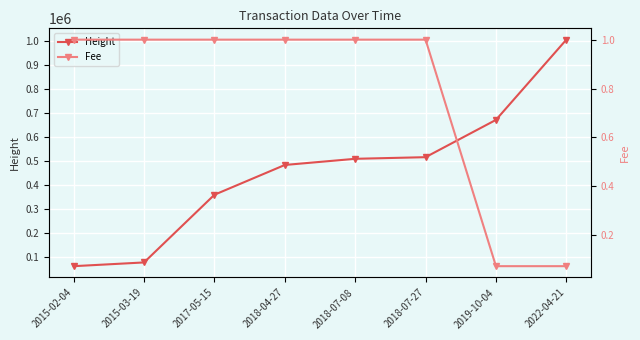

What position from the left is 2018-07-08?

5